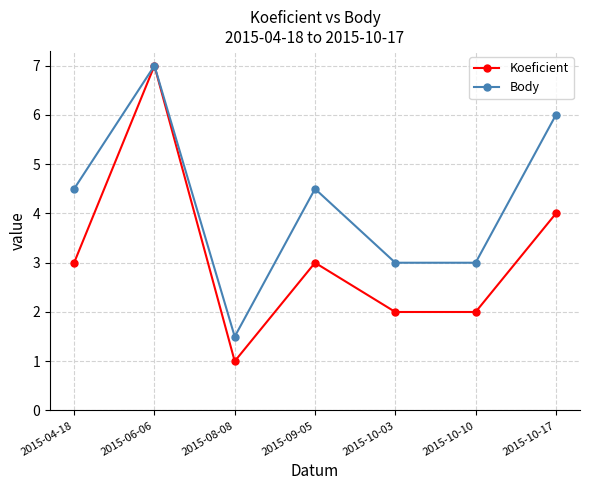

At how many categories does at least one series exceed 4?

4